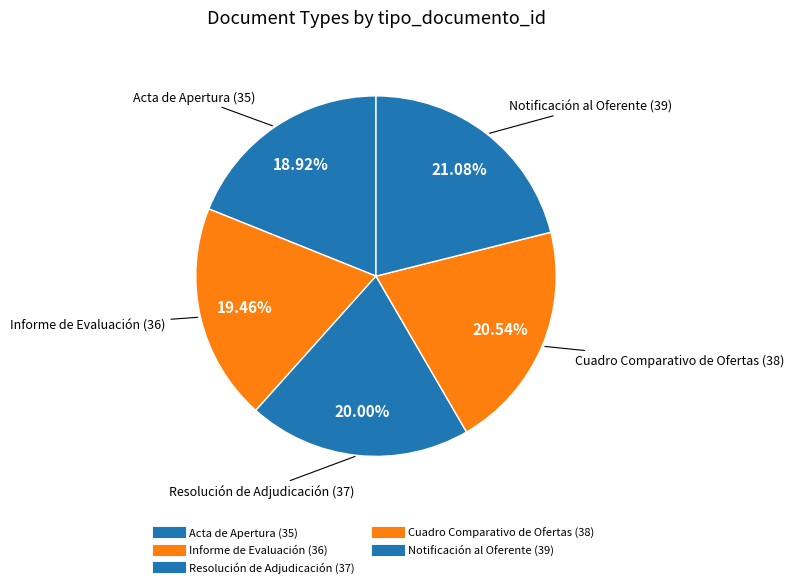

Does Acta de Apertura account for over 50% of the chart?

No